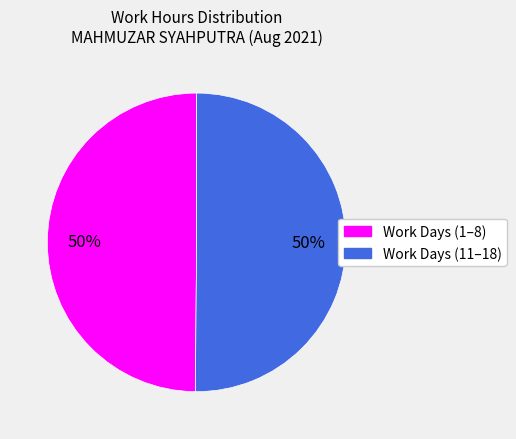

To the nearest percent, what is the average slice percentage?

50%